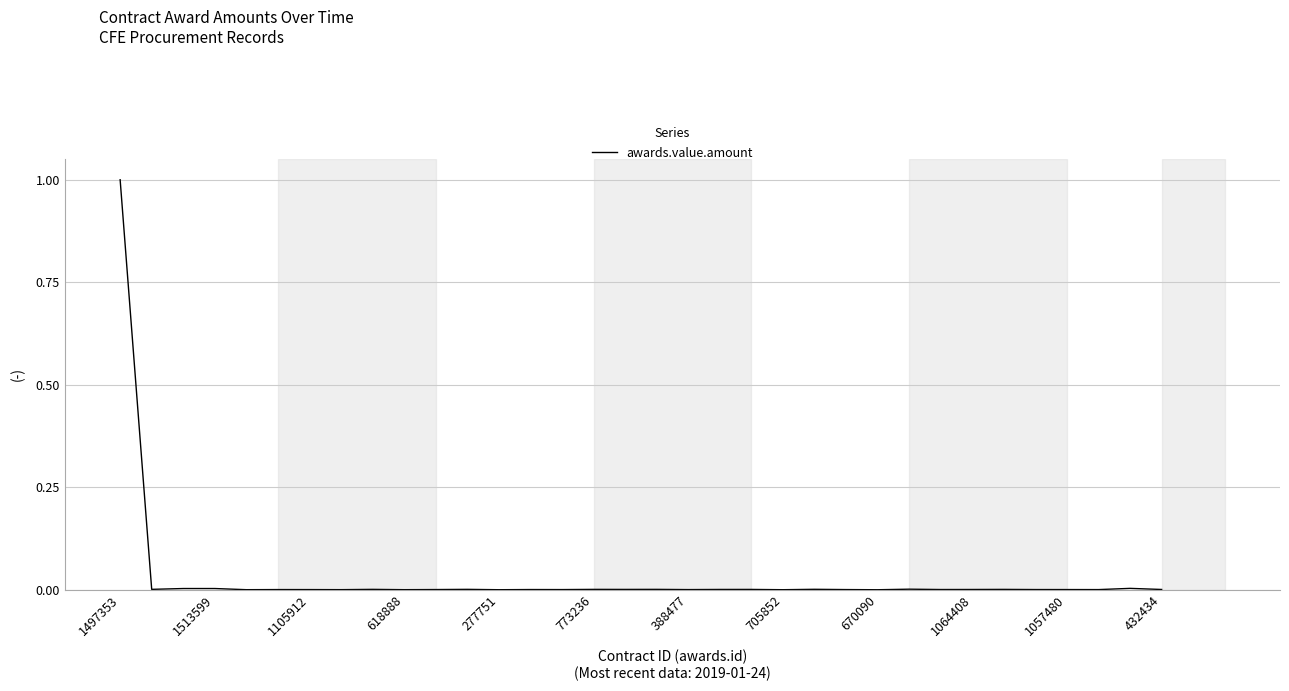

The value at 705852 is 0.0. True or false?

True